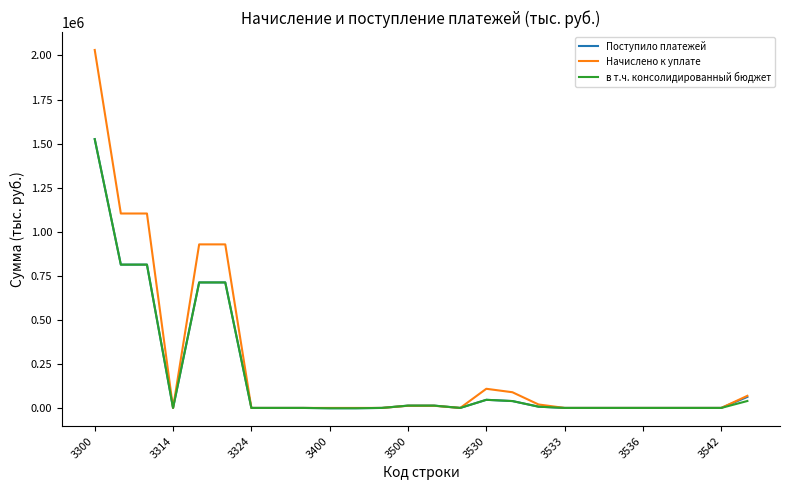

Does the chart have visible grid lines?

No